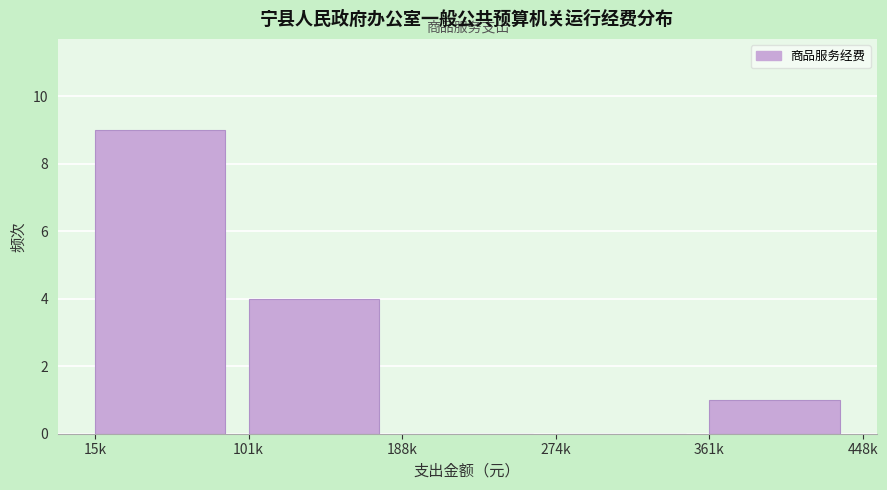

Reading right to left, list all the values displayed in this chart.

361k=1	274k=0	188k=0	101k=4	15k=9